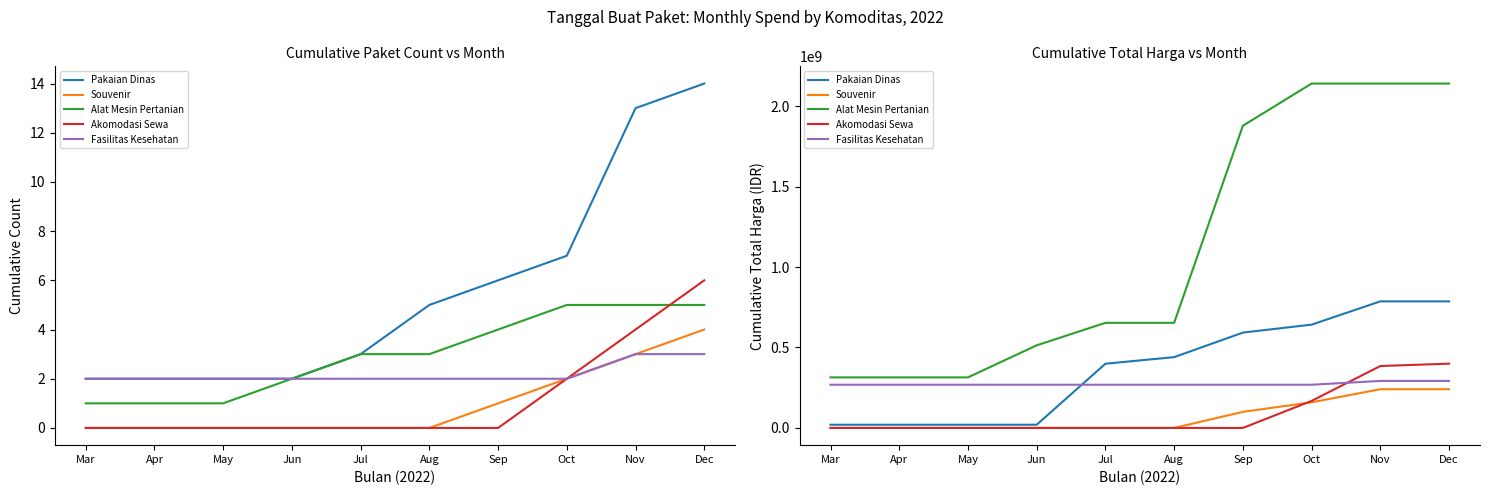

Which series has the largest total across all categories?

Alat Mesin Pertanian